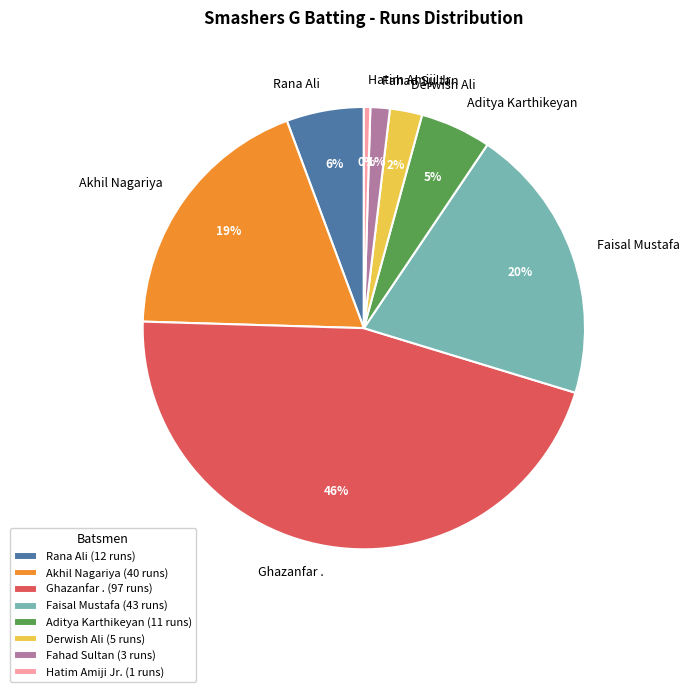

Which slice is the smallest?

Hatim Amiji Jr.